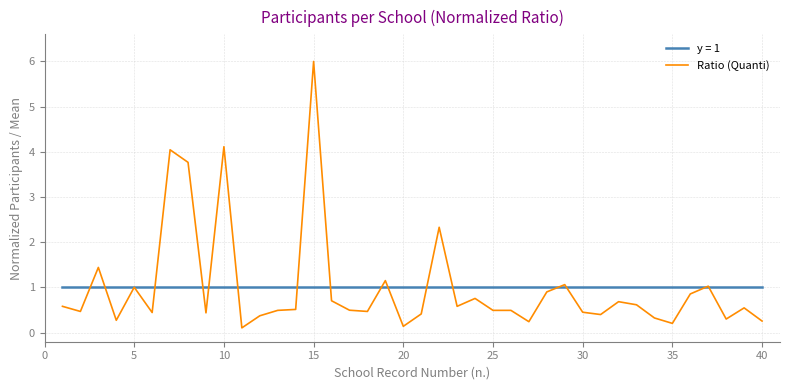

Does the chart display data point markers on the line(s)?

No